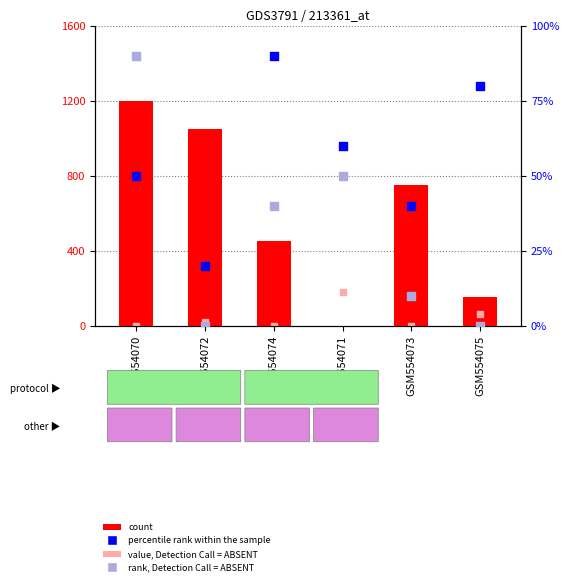

What are all the series names shown in the legend?

count, value, Detection Call = ABSENT, percentile rank within the sample, rank, Detection Call = ABSENT